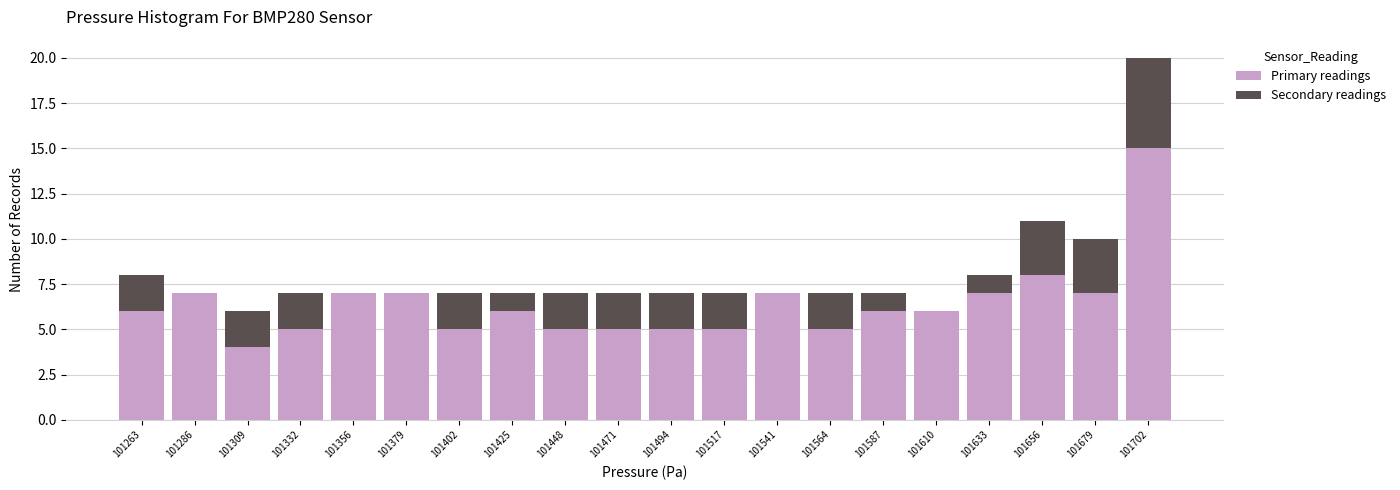

Reading left to right, transcribe this chart: for each stacked bar, give the range it covers on the x-axis and its total height. Neither the bar edges nor the heights are printed on the chart, so give them approximately, as read against the axes.

101250 to 101275: 8
101275 to 101300: 7
101300 to 101320: 6
101320 to 101345: 7
101345 to 101370: 7
101370 to 101390: 7
101390 to 101415: 7
101415 to 101435: 7
101435 to 101460: 7
101460 to 101485: 7
101485 to 101505: 7
101505 to 101530: 7
101530 to 101555: 7
101555 to 101575: 7
101575 to 101600: 7
101600 to 101620: 6
101620 to 101645: 8
101645 to 101670: 11
101670 to 101690: 10
101690 to 101715: 20